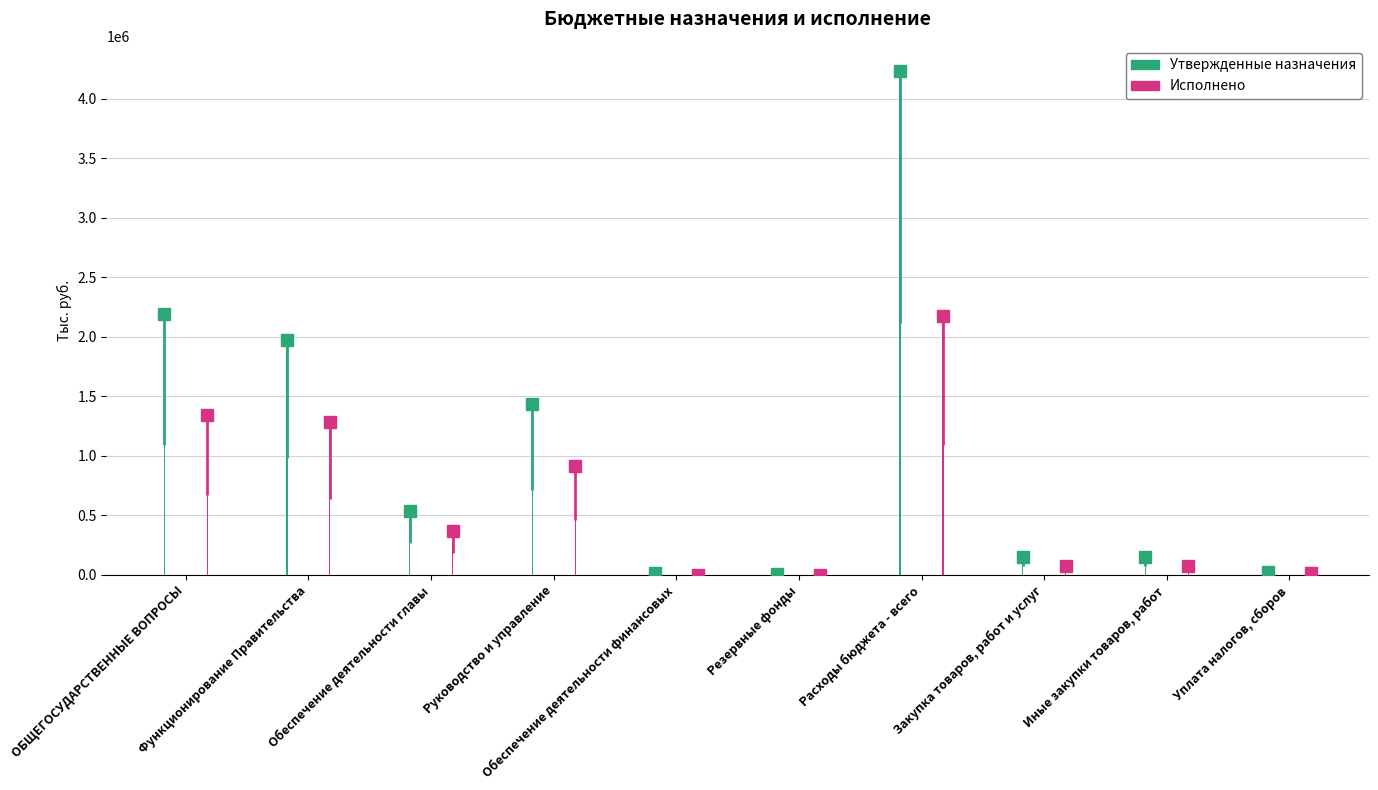

What is the sum of the Исполнено values at Уплата налогов, сборов and Иные закупки товаров, работ?

83091.0